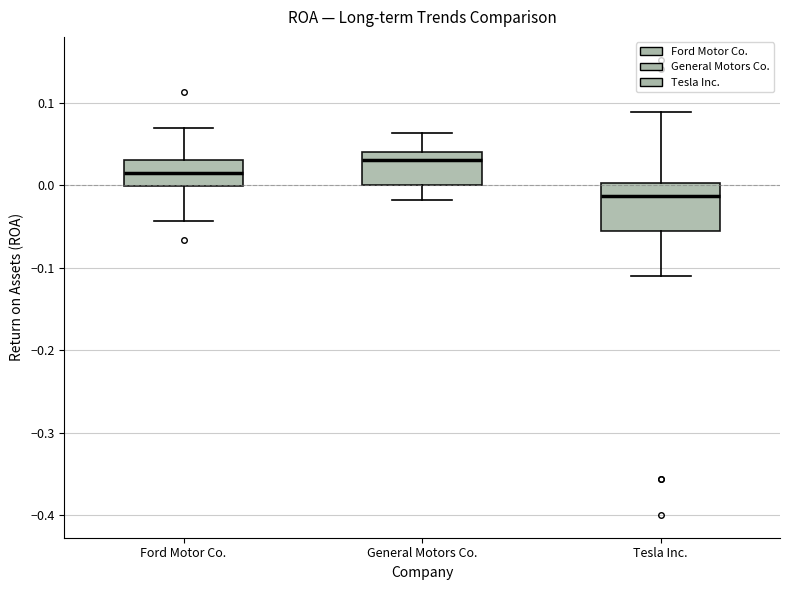

Which box is the tallest, from its lower edge to its upper edge?

Tesla Inc.